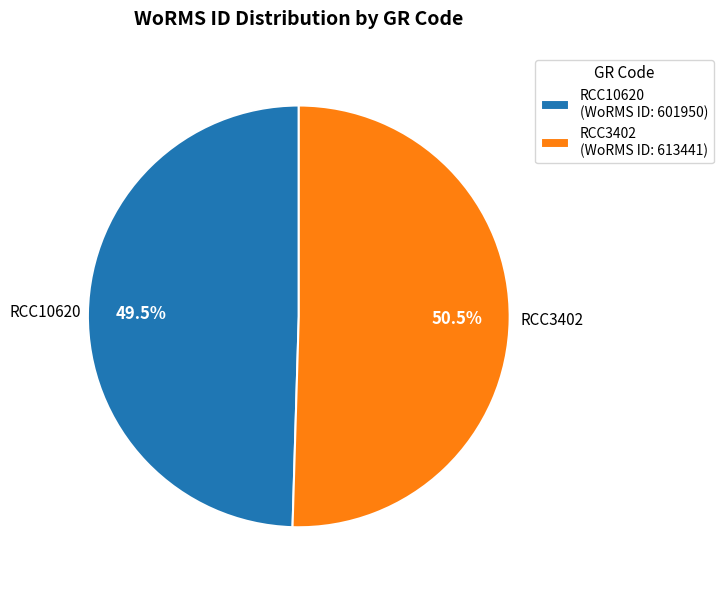

To the nearest percent, what is the combined percentage of RCC3402 and RCC10620?

100%